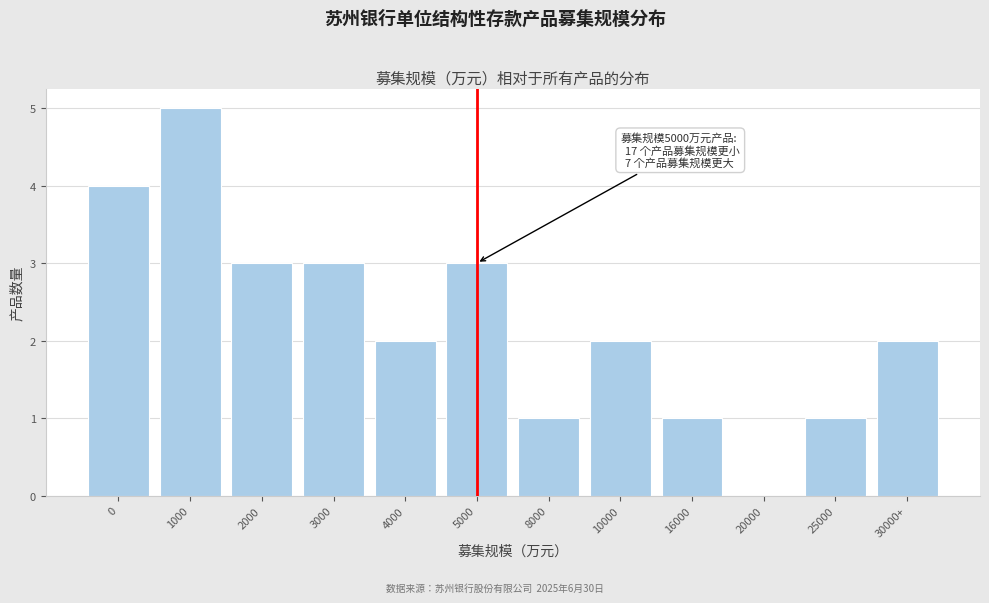

Reading left to right, transcribe all the data shown in this chart.

0=4	1000=5	2000=3	3000=3	4000=2	5000=3	8000=1	10000=2	16000=1	20000=0	25000=1	30000+=2